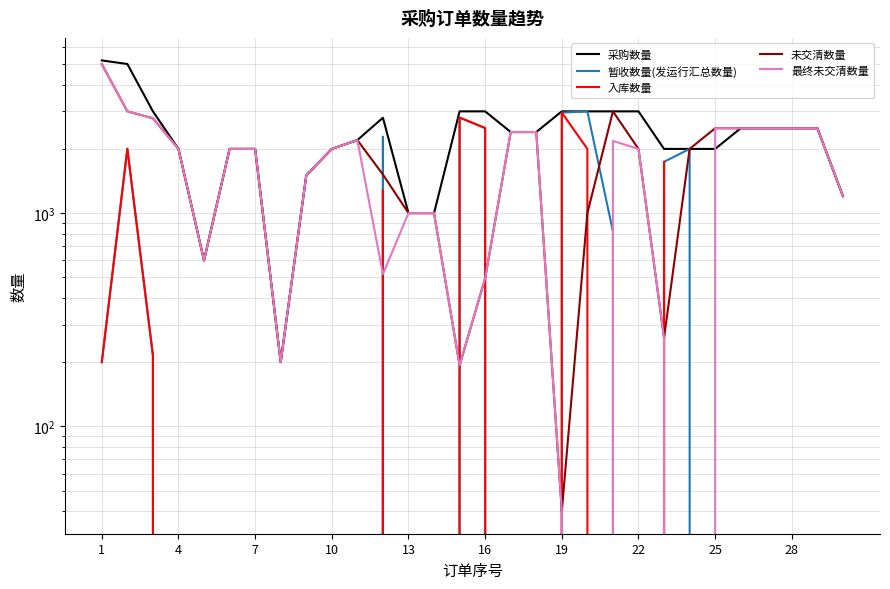

True or false: 入库数量 has more than 0 interior local peaks.

True